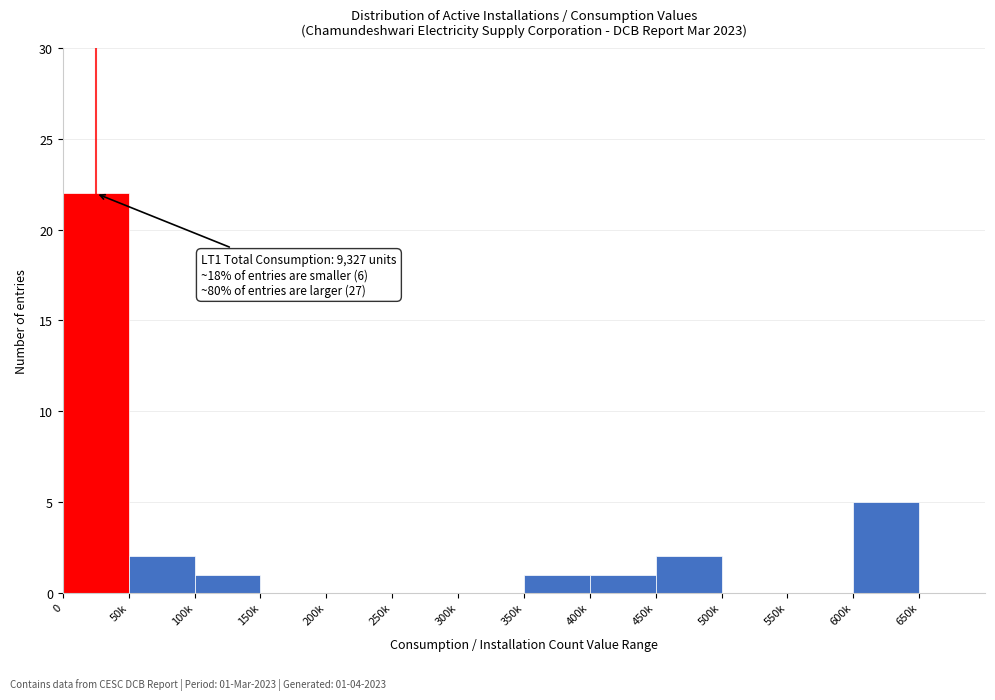

Reading left to right, what are all the values shown in this chart?

0=22	50k=2	100k=1	150k=0	200k=0	250k=0	300k=0	350k=1	400k=1	450k=2	500k=0	550k=0	600k=5	650k=0